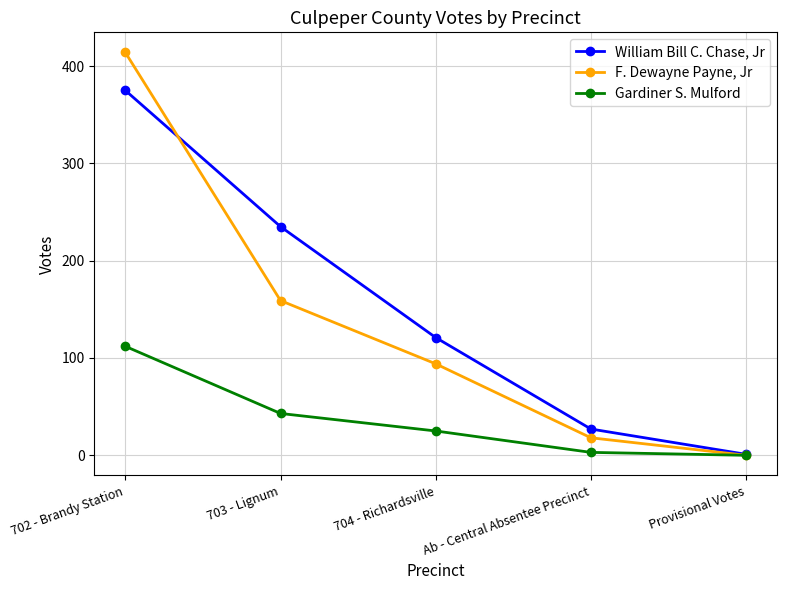

Count the number of data series in this chart.

3